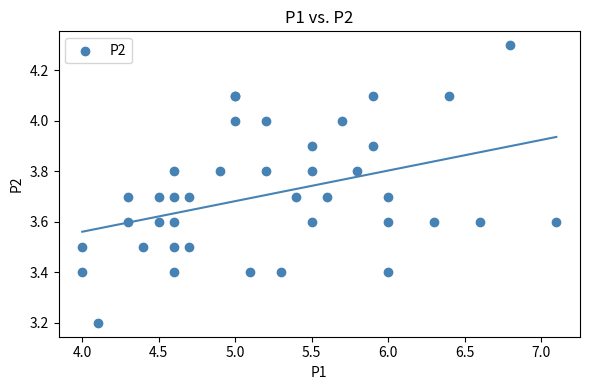

What Y value in the scatter plot is closest to 3?

3.2